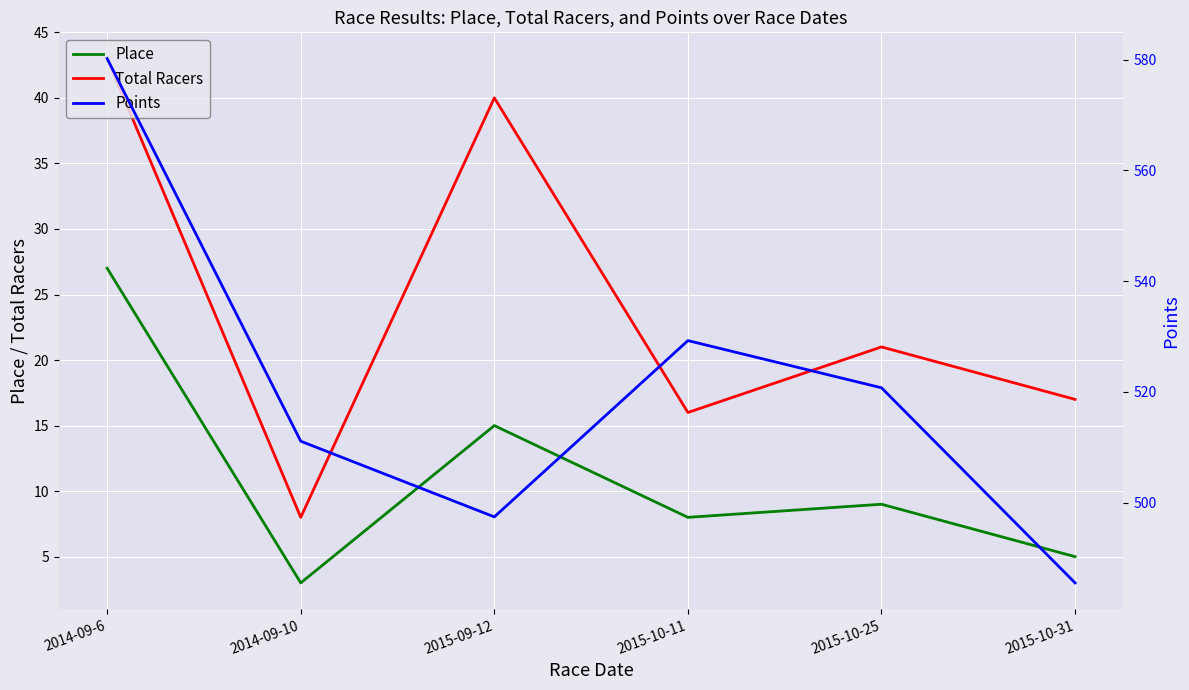

At which label does Points first exceed 520?

2014-09-6